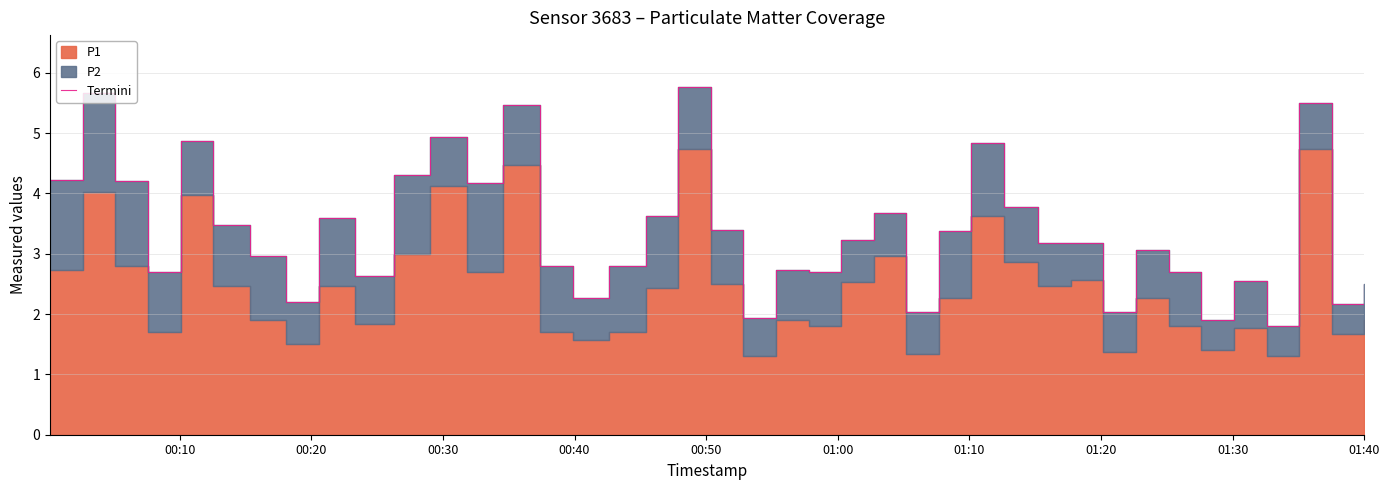

What is the value of the 11th point from the left?

4.3